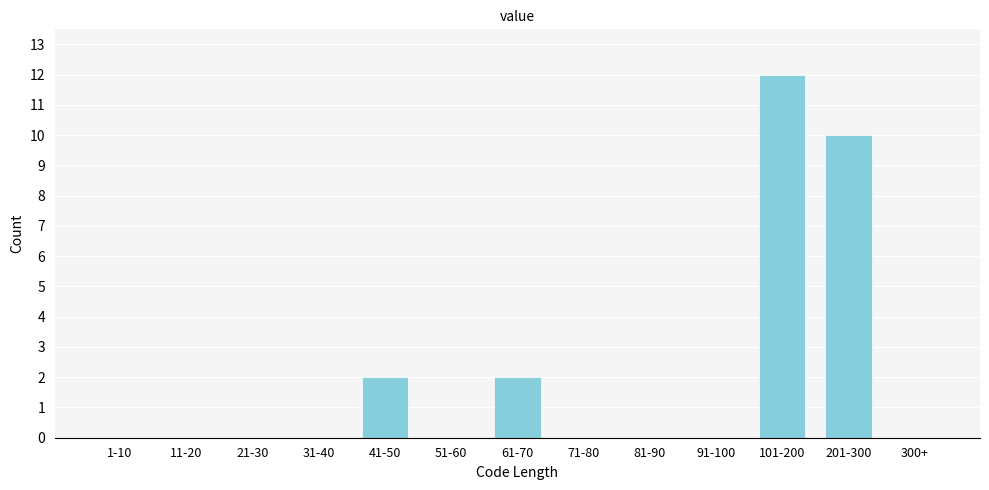

Reading left to right, list all the values displayed in this chart.

1-10=0	11-20=0	21-30=0	31-40=0	41-50=2	51-60=0	61-70=2	71-80=0	81-90=0	91-100=0	101-200=12	201-300=10	300+=0